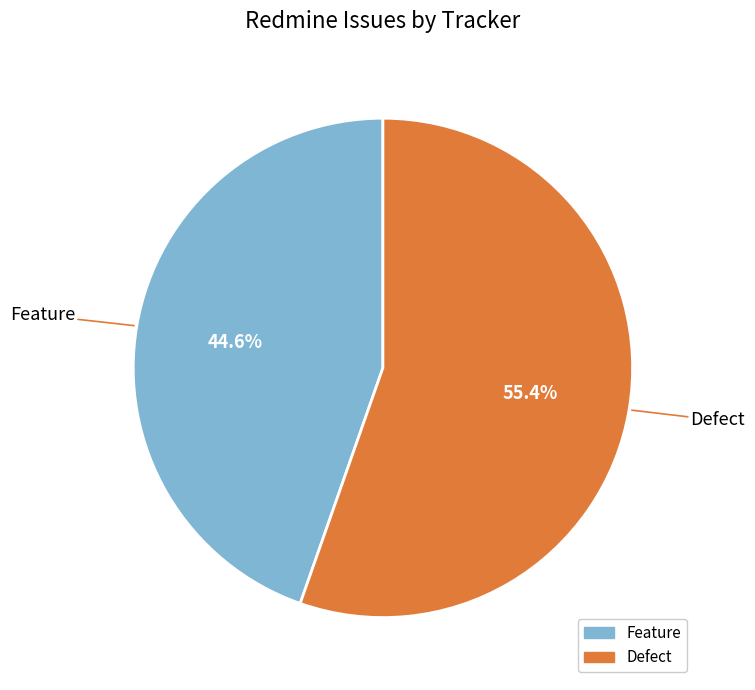

Does any single category account for the majority?

Yes